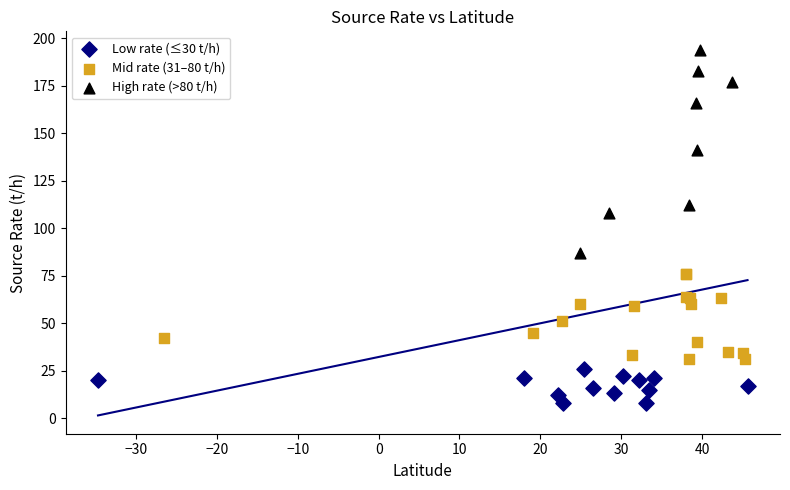

Which series contains the highest Y value?

High rate (>80 t/h)